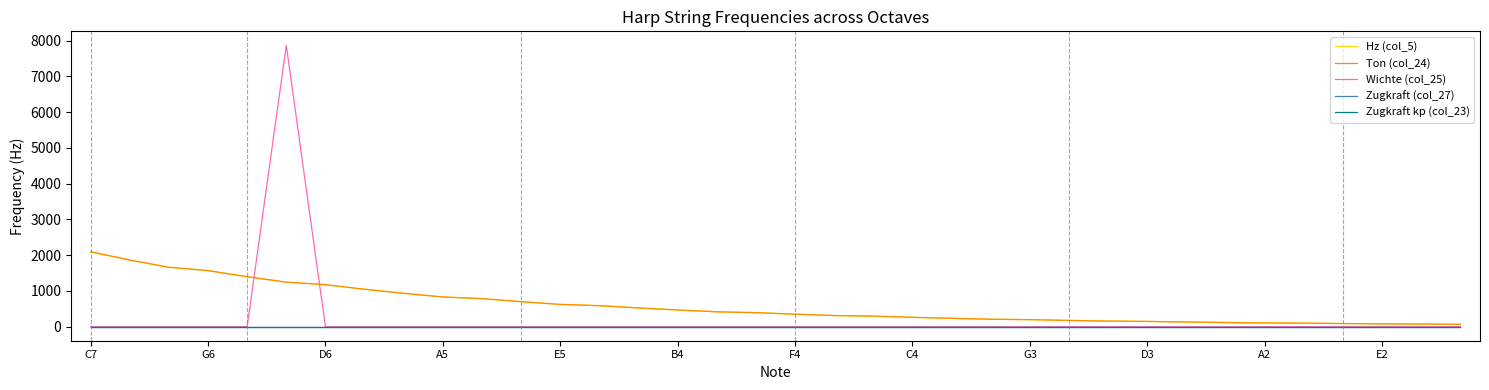

What is the maximum value for Ton (col_24)?

2093.0